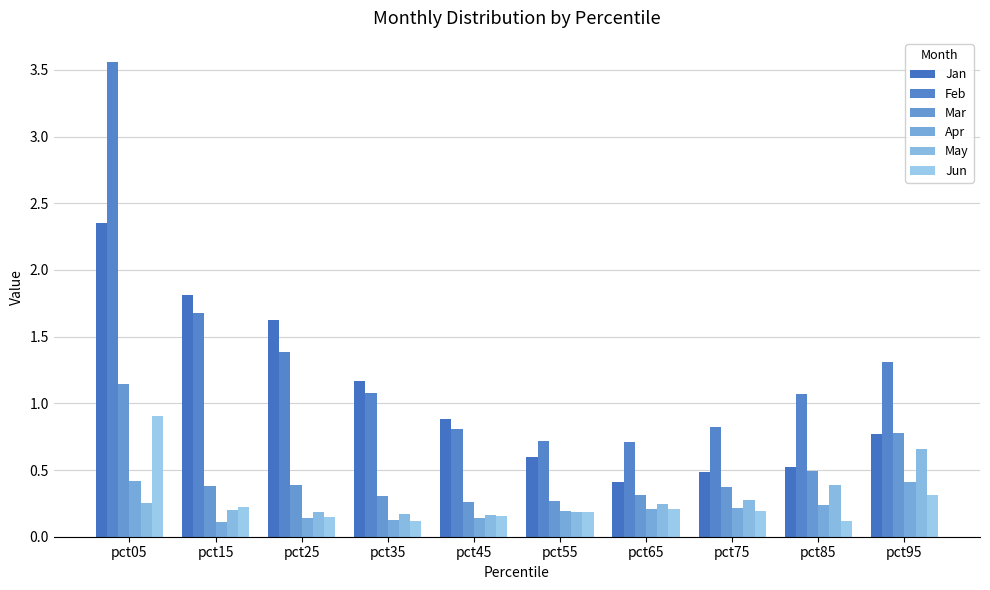

The value of Feb at pct15 is 1.7. True or false?

True